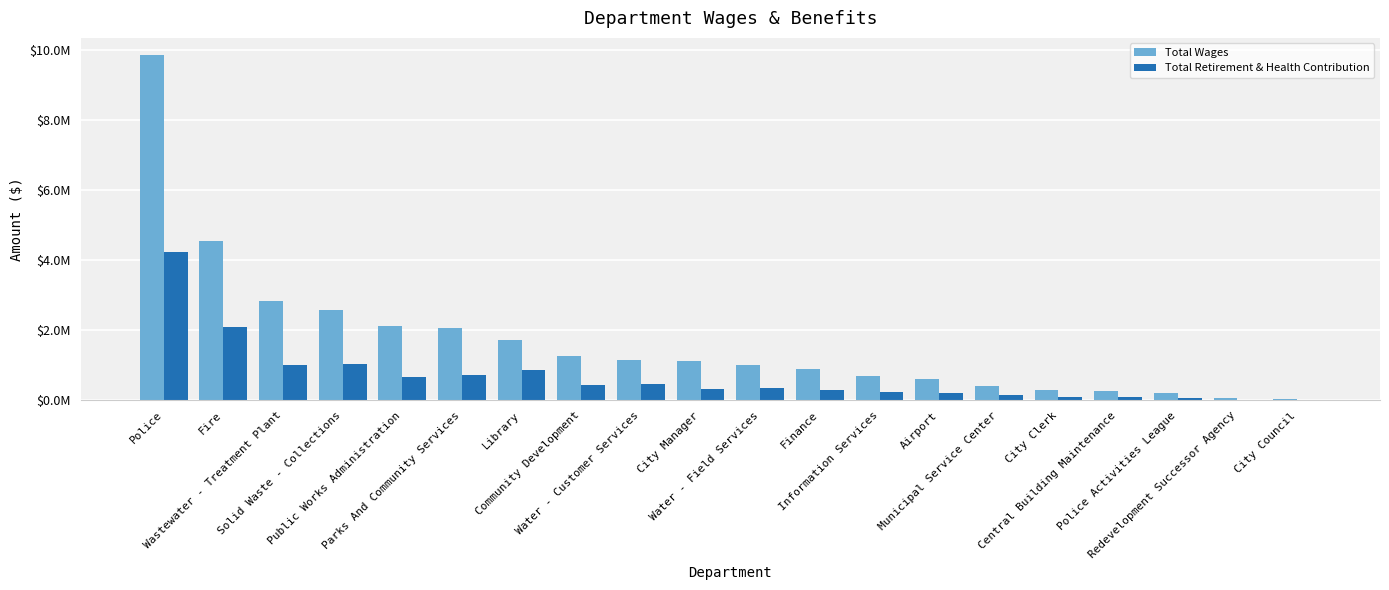

Are the bars horizontal?

No